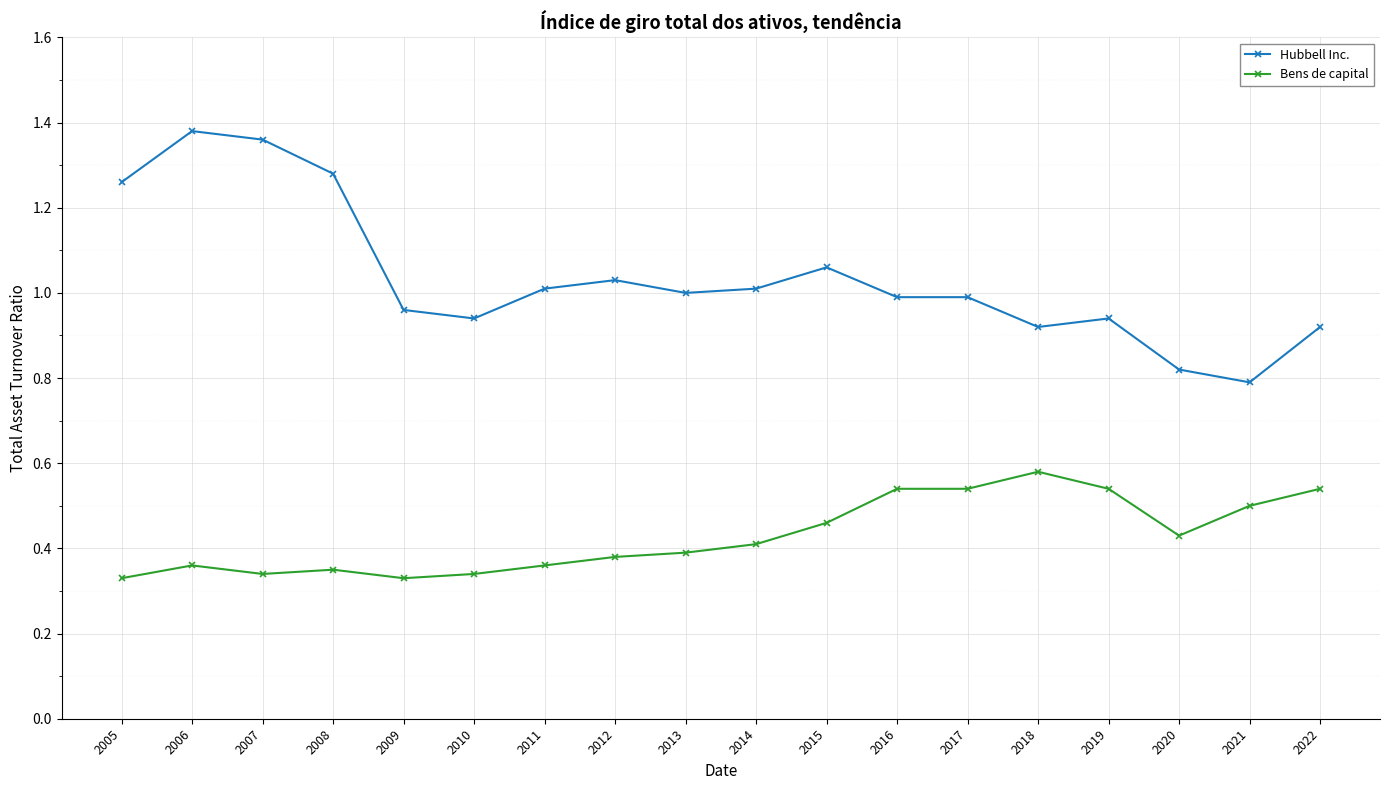

Count the Bens de capital values in the range 0 to 1.

18